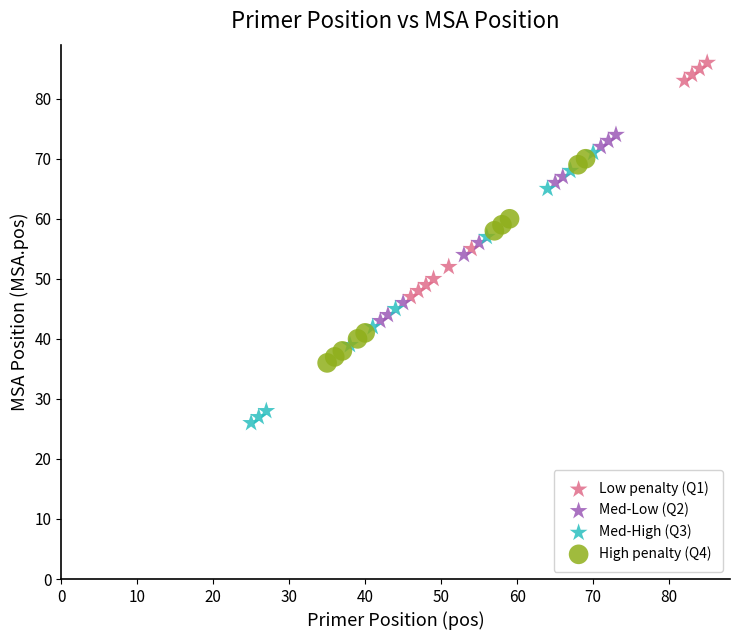

Which series has the largest Y range (max minus min)?

Med-High (Q3)